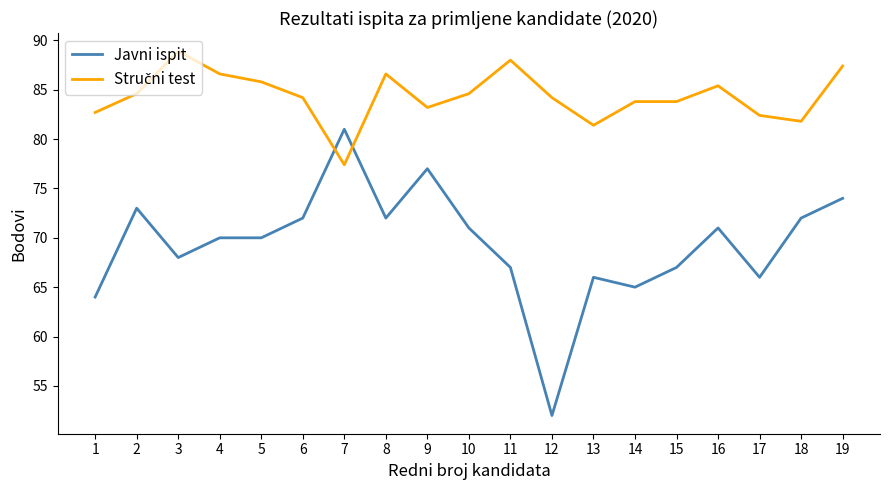

The Javni ispit series shows 72.0 at 6. True or false?

True